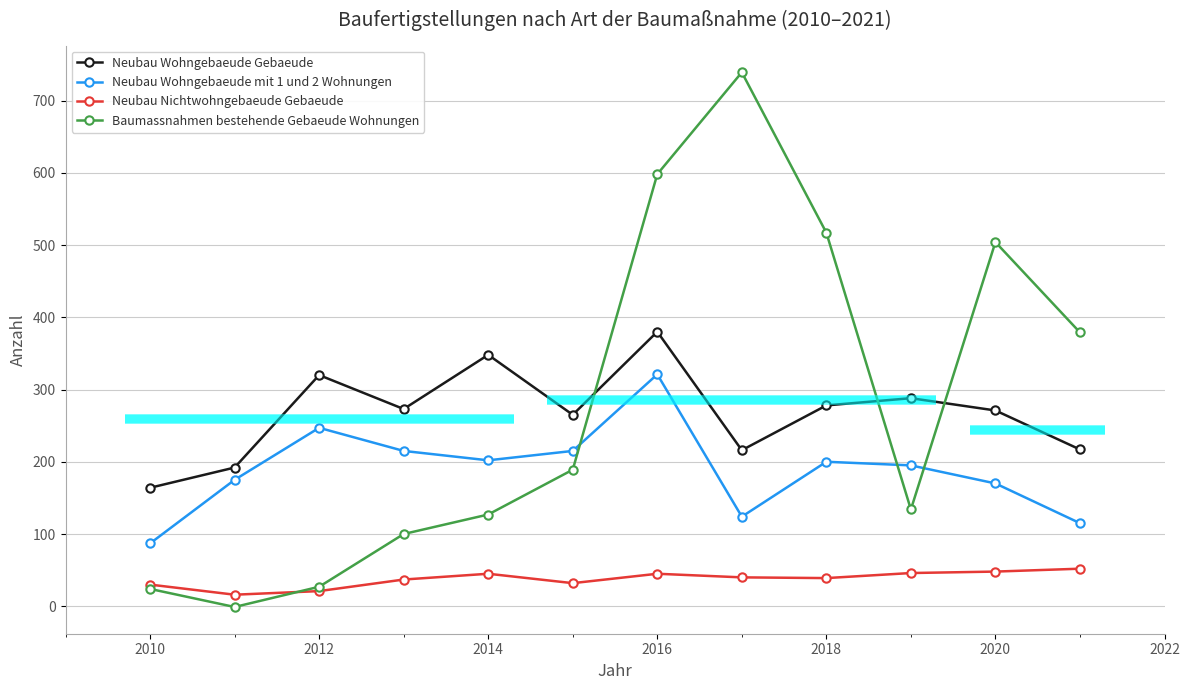

How many interior local valleys does the Neubau Wohngebaeude Gebaeude series have?

3